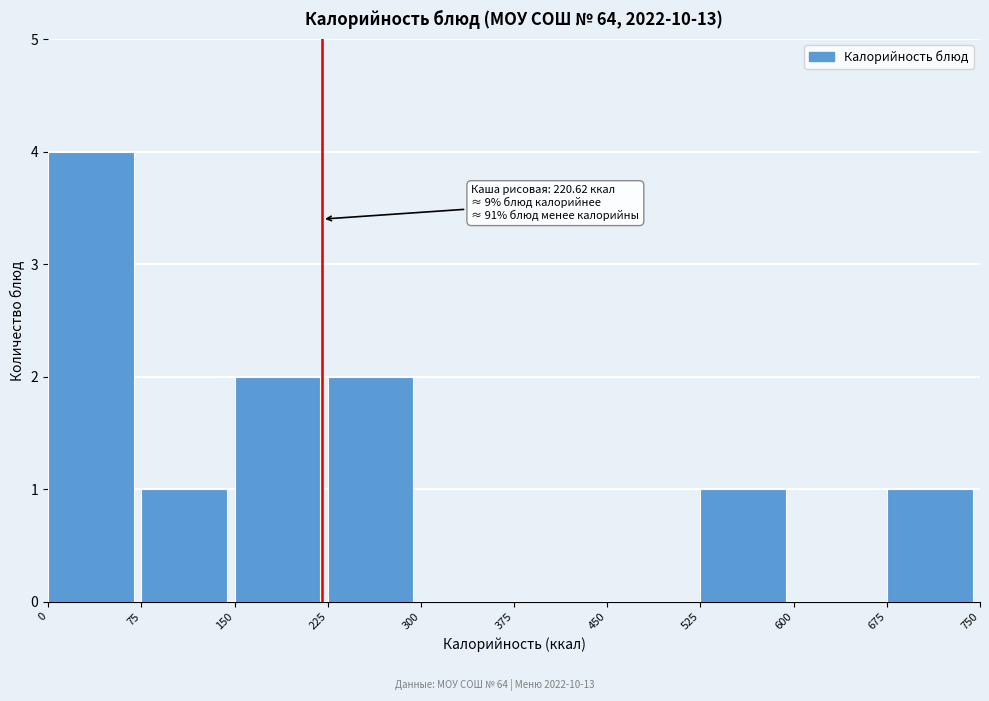

Over which range of the x-axis is the bar tallest?

0 to 75